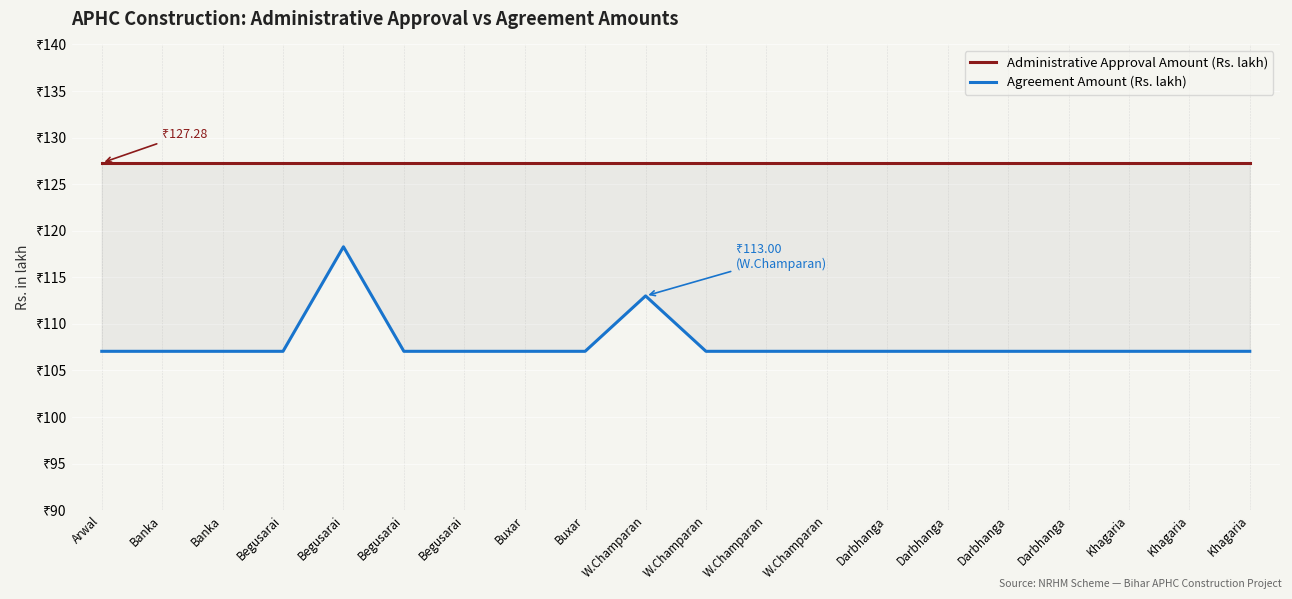

List the series in order of their peak value, highest first.

Administrative Approval Amount (Rs. lakh), Agreement Amount (Rs. lakh)